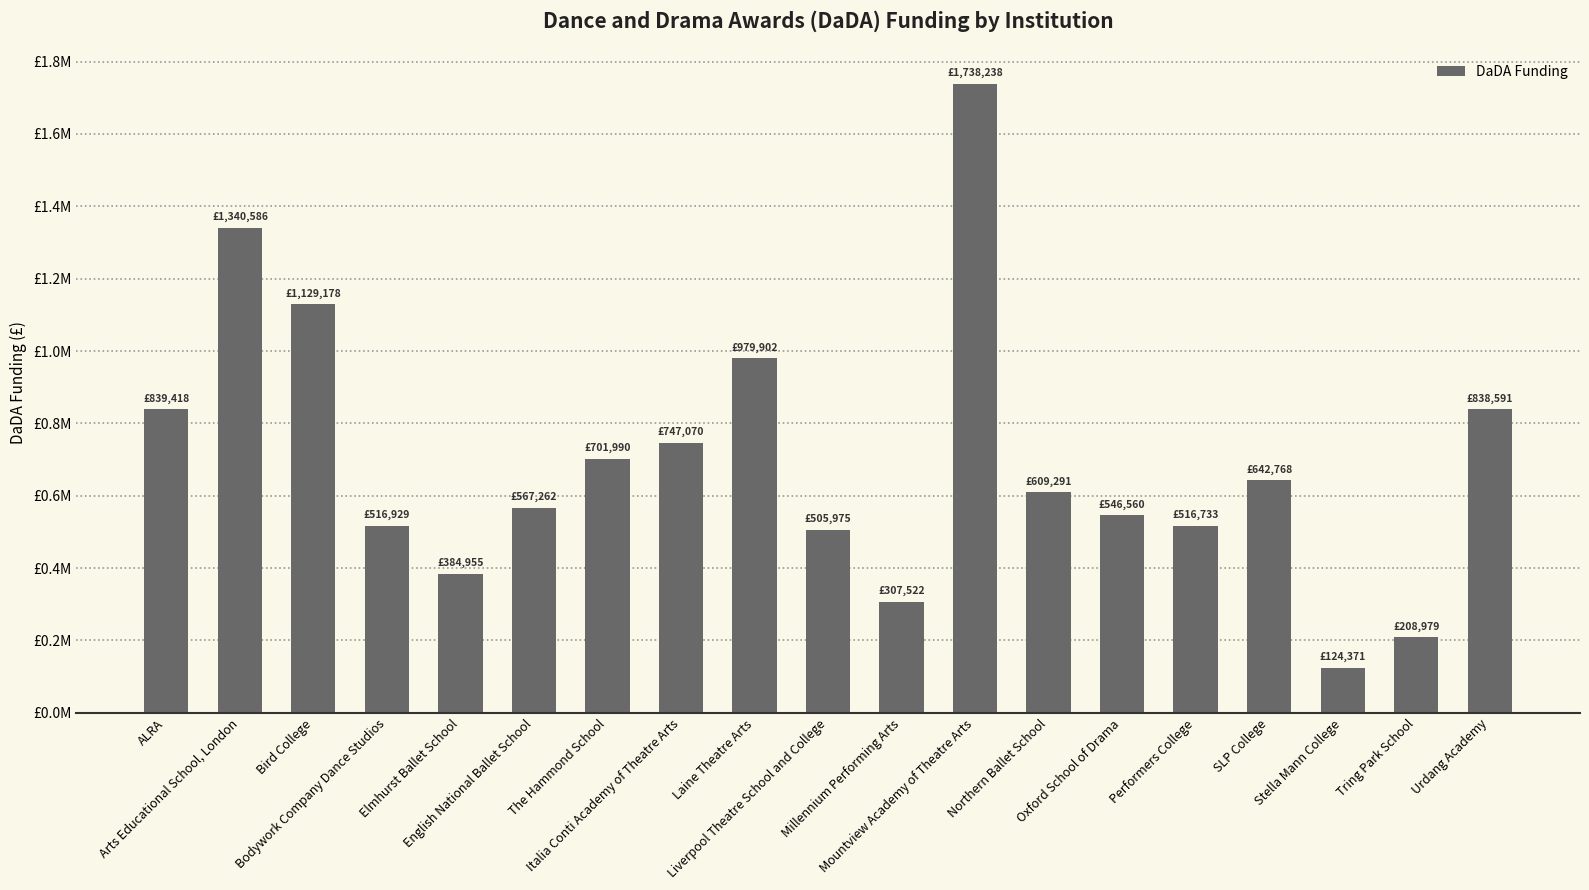

Is it true that the value at Arts Educational School, London is 1340586?

True